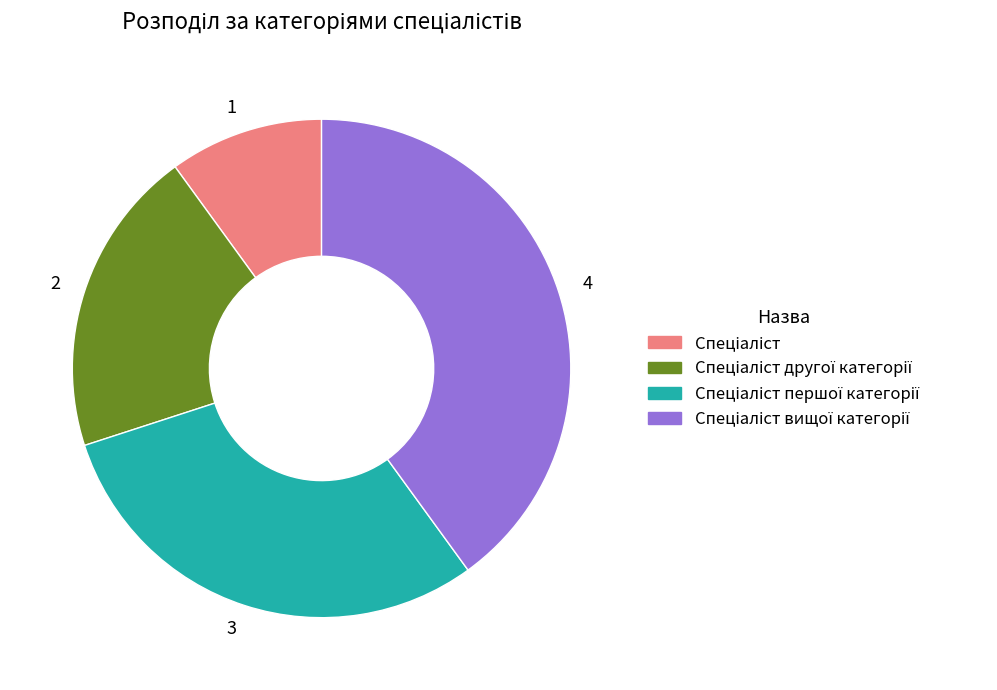

Is 4 the majority of the pie?

No